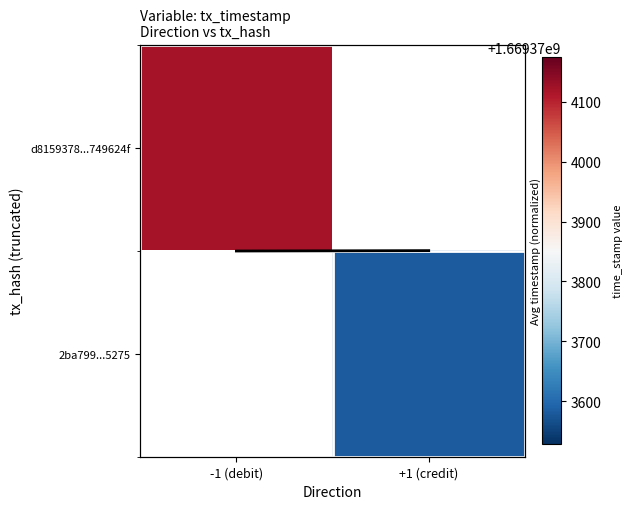

Is it true that Row mean trend equals 0.3 at -1 (debit)?

False